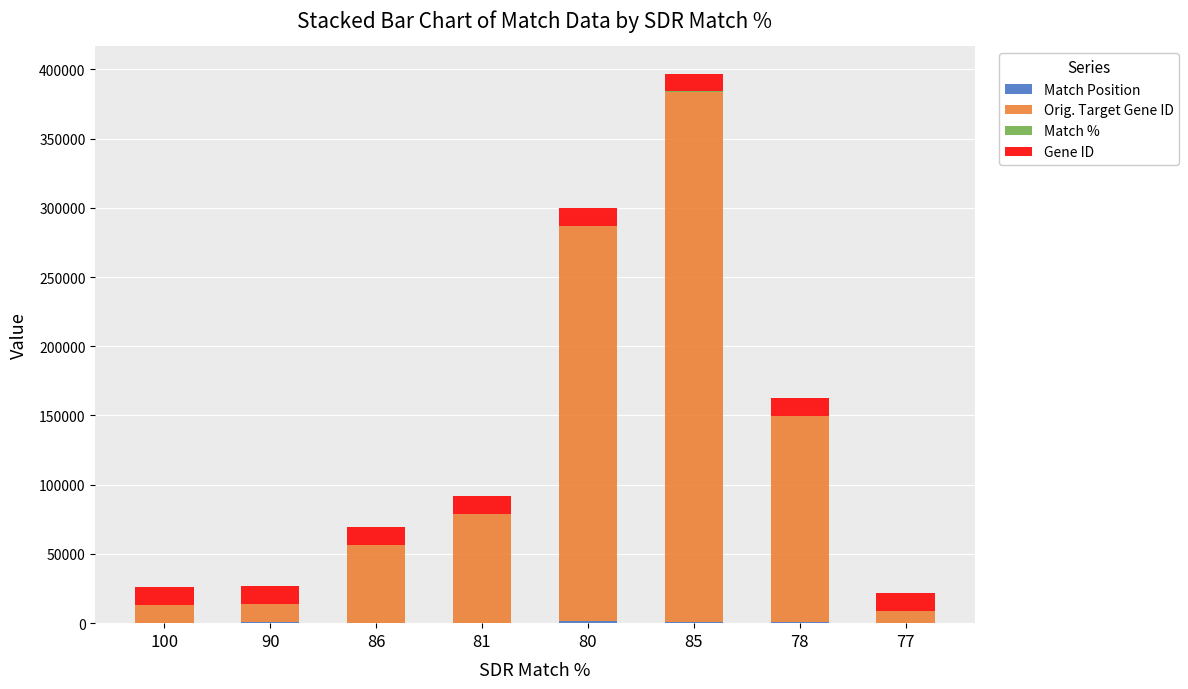

At 100, list the series in order from largest to smallest.

Orig. Target Gene ID, Gene ID, Match Position, Match %